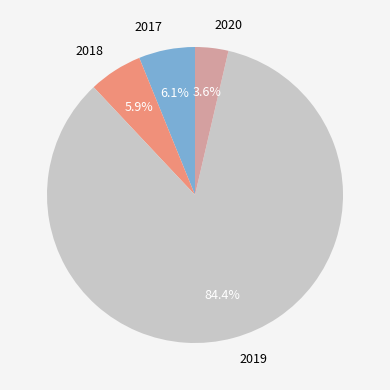

To the nearest percent, what is the difference between the 2019 and 2018 slice percentages?

78%